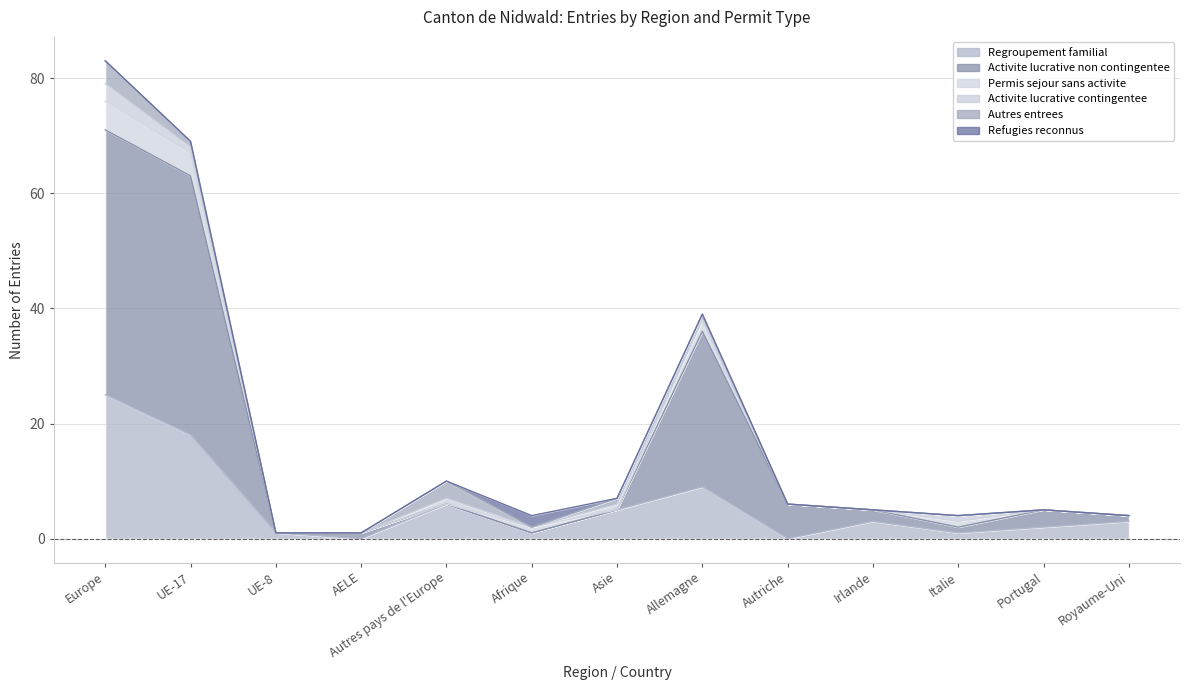

Rank the series at UE-8 from highest to lowest value.

Regroupement familial, Activite lucrative non contingentee, Permis sejour sans activite, Activite lucrative contingentee, Autres entrees, Refugies reconnus